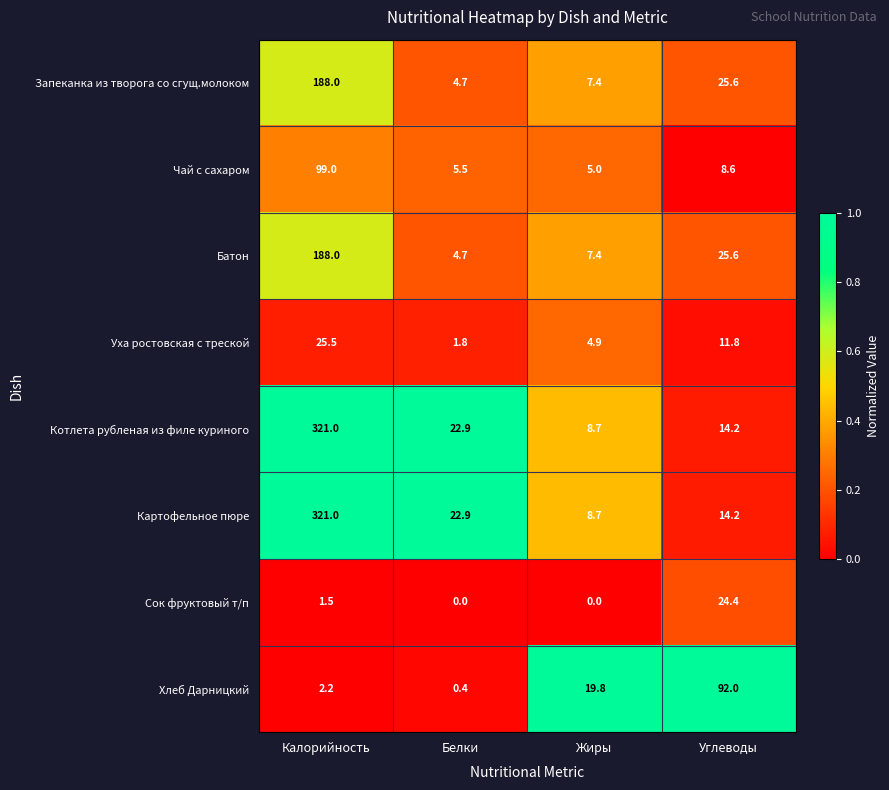

What is the difference between the highest and lowest values at Углеводы?

83.4